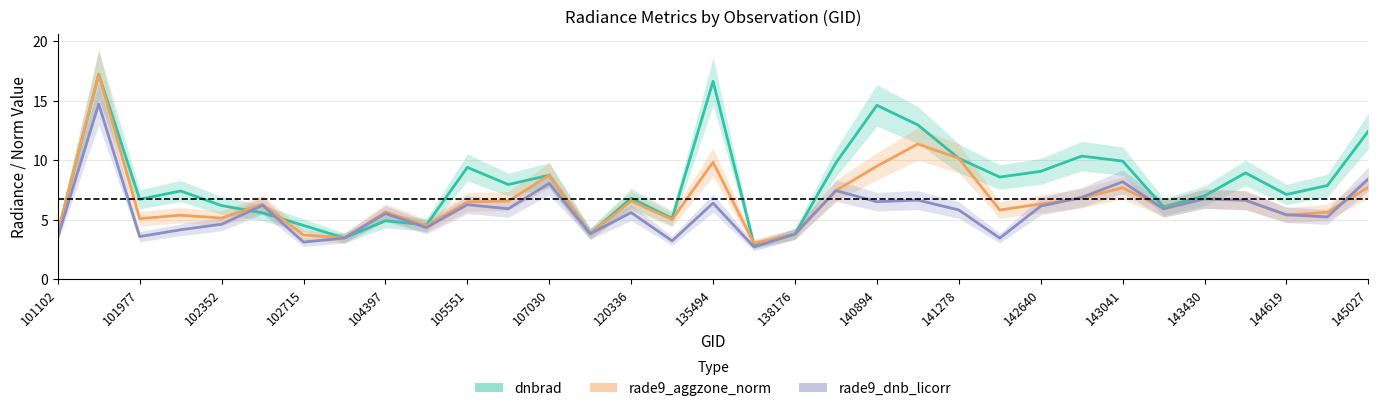

Reading right to left, extract all data points from this chart.

dnbrad: 12.4	7.9	7.1	8.9	7.0	6.1	9.9	10.3	9.1	8.6	10.1	12.9	14.6	9.8	3.8	2.9	16.6	5.1	6.8	3.8	8.7	7.9	9.4	4.5	4.9	3.5	4.5	5.6	6.2	7.4	6.7	17.2	3.9
rade9_aggzone_norm: 7.7	5.6	5.4	6.6	6.8	5.9	7.7	6.8	6.3	5.8	10.1	11.4	9.5	7.4	3.8	3.0	9.8	5.0	6.6	3.8	8.7	6.6	6.5	4.5	5.6	3.5	3.7	6.3	5.1	5.4	5.1	17.2	3.9
rade9_dnb_licorr: 8.4	5.2	5.4	6.6	6.8	5.9	8.2	6.9	6.1	3.4	5.8	6.6	6.5	7.4	3.8	2.7	6.4	3.2	5.6	3.8	8.0	5.9	6.3	4.3	5.5	3.5	3.1	6.2	4.6	4.2	3.6	14.7	3.5